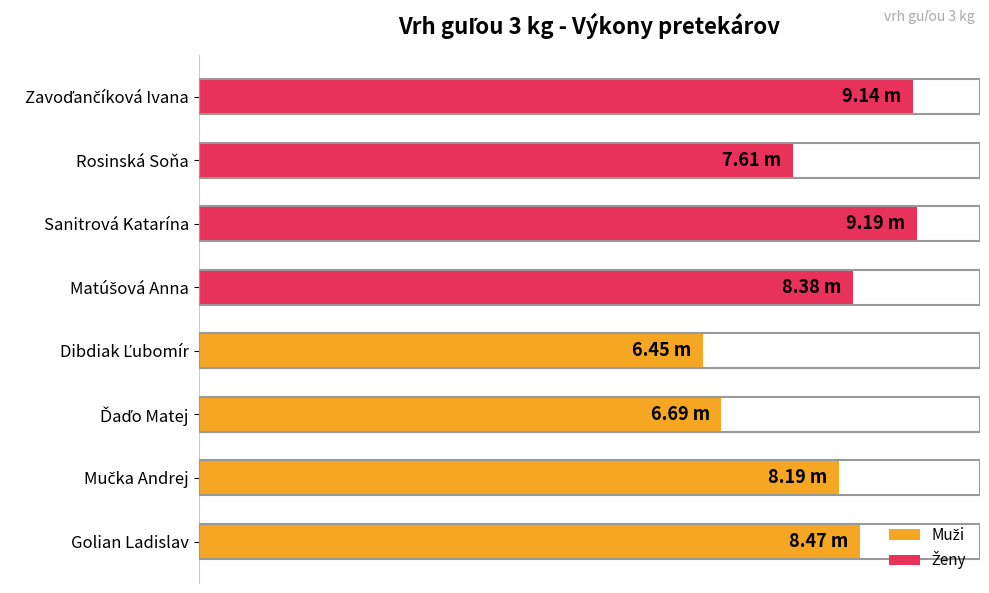

How many data points in Ženy are less than 9?

2